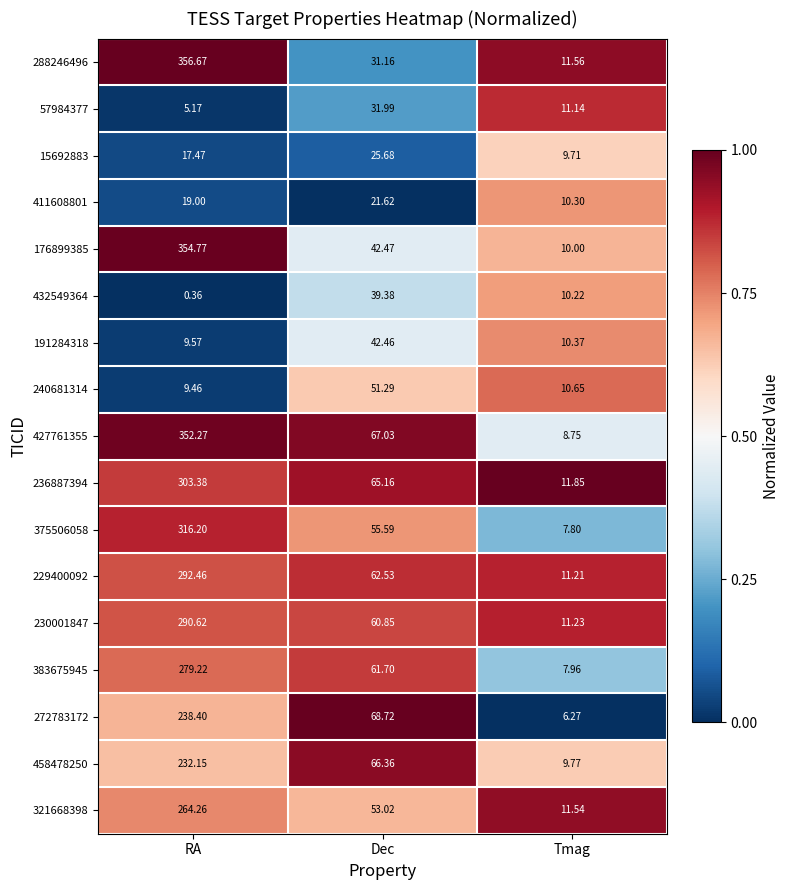

Where does the 15692883 series first go above 17?

RA